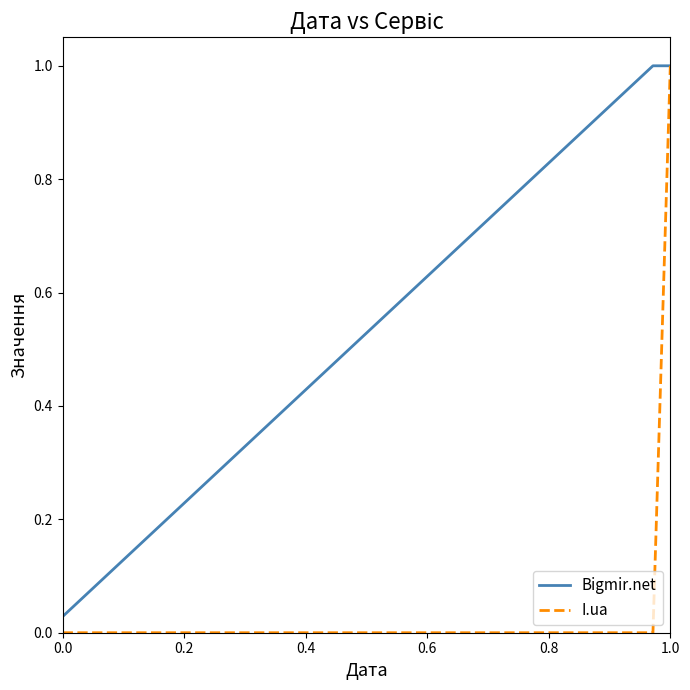

Which series has the largest total across all categories?

Bigmir.net